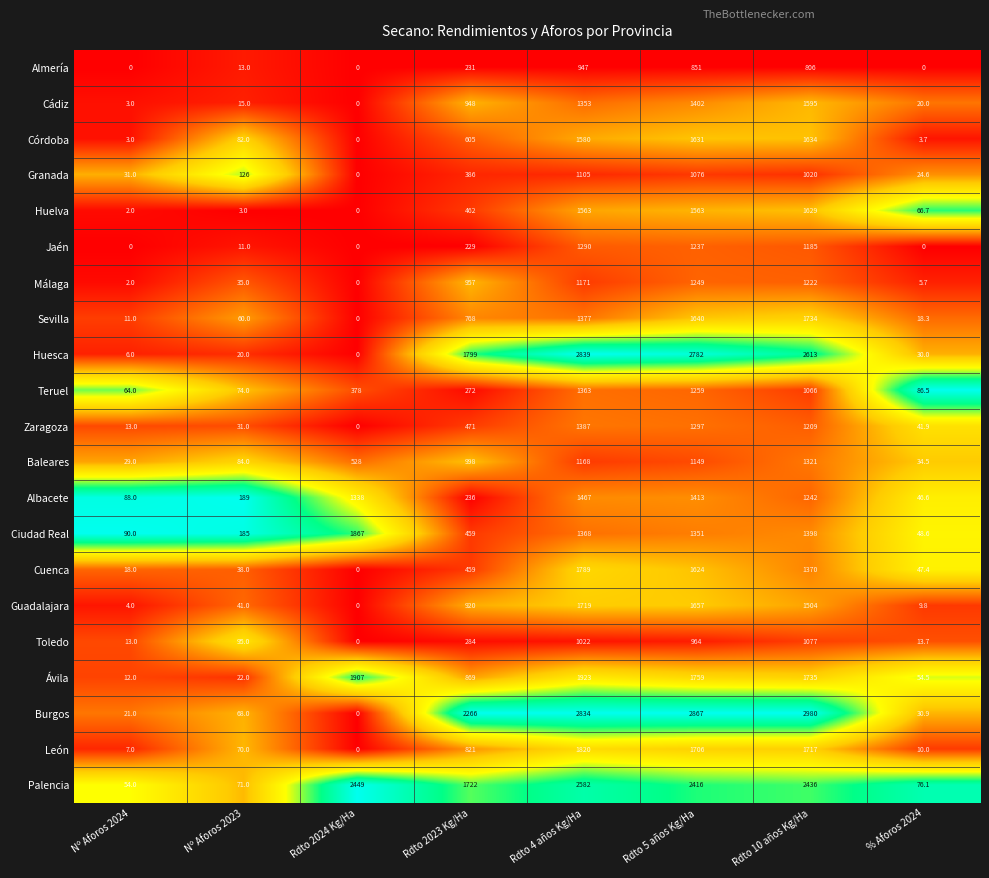

The Jaén series shows 678.6 at % Aforos 2024. True or false?

False